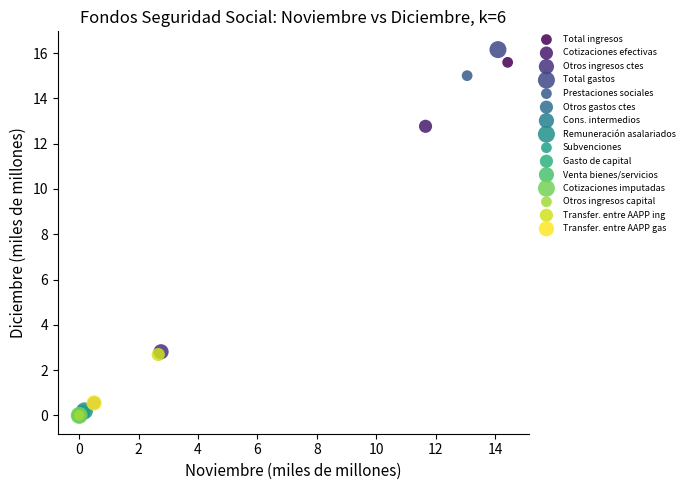

What are all the series names shown in the legend?

Total ingresos, Cotizaciones efectivas, Otros ingresos ctes, Total gastos, Prestaciones sociales, Otros gastos ctes, Cons. intermedios, Remuneración asalariados, Subvenciones, Gasto de capital, Venta bienes/servicios, Cotizaciones imputadas, Otros ingresos capital, Transfer. entre AAPP ing, Transfer. entre AAPP gas